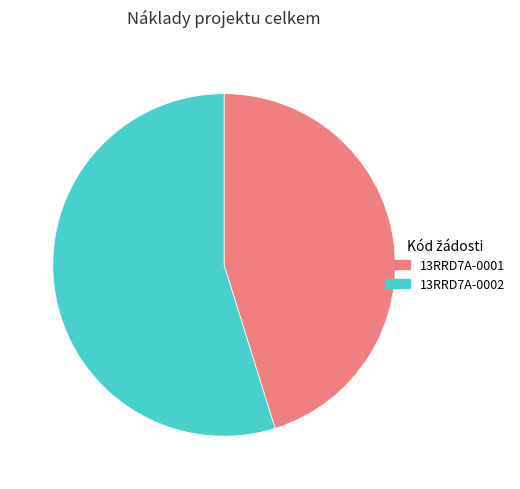

What is the largest slice in the pie chart?

13RRD7A-0002